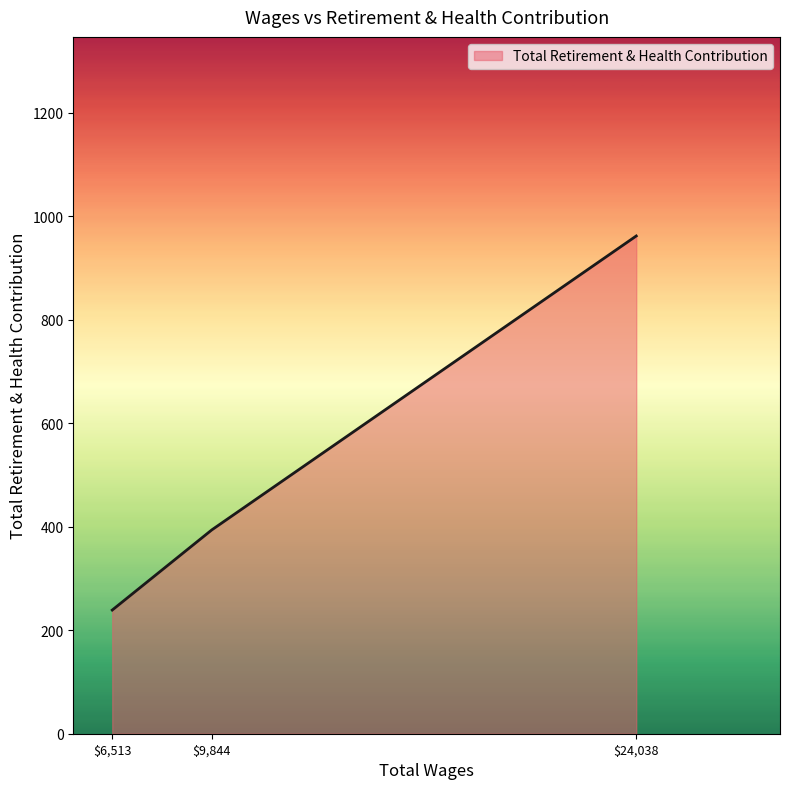

True or false: the data shows 962 at $24,038.

True